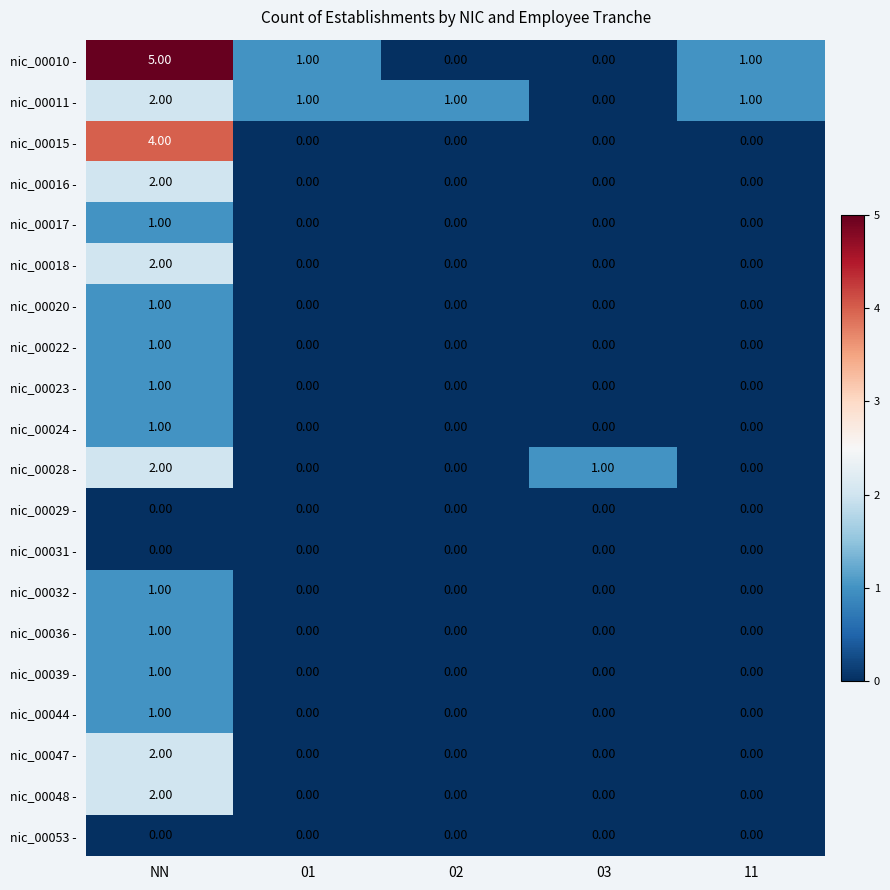

Which label corresponds to the largest value in the chart?

NN